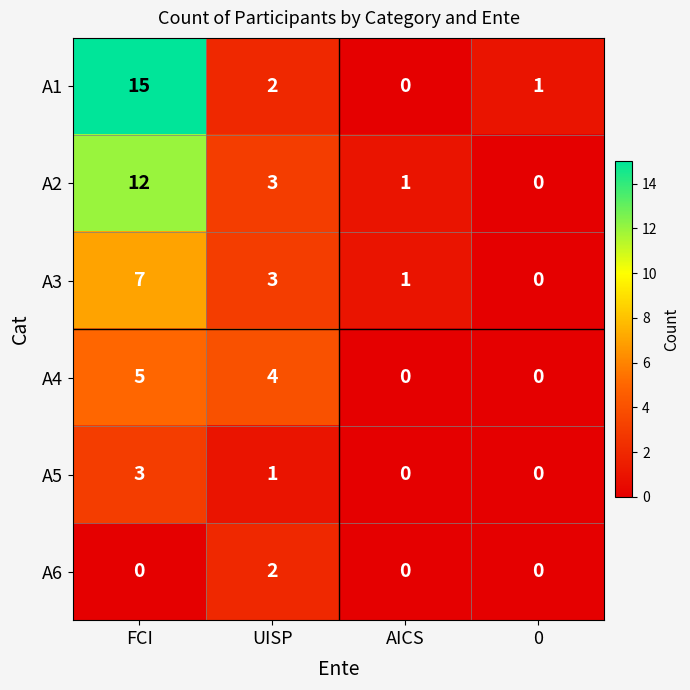

Which series has the largest total across all categories?

A1